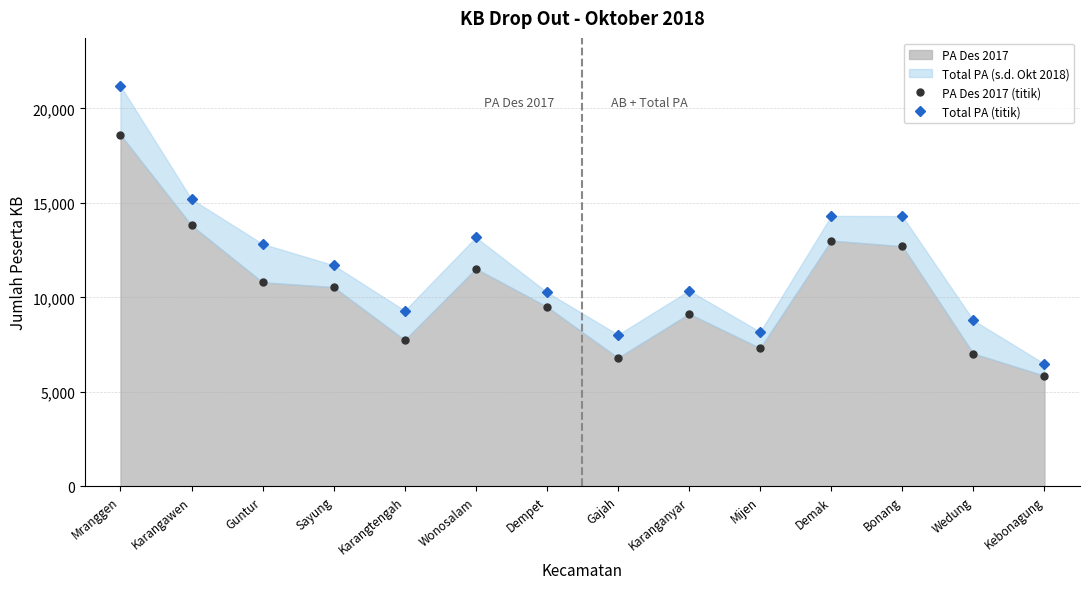

The value of PA Des 2017 (titik) at Karanganyar is 9128. True or false?

True